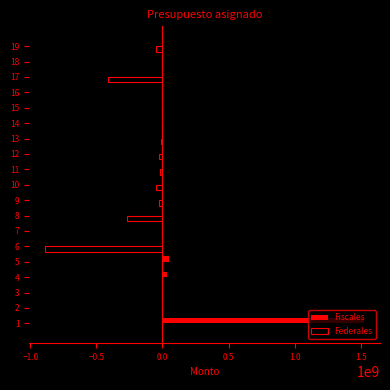

How many data points does each series have?

19